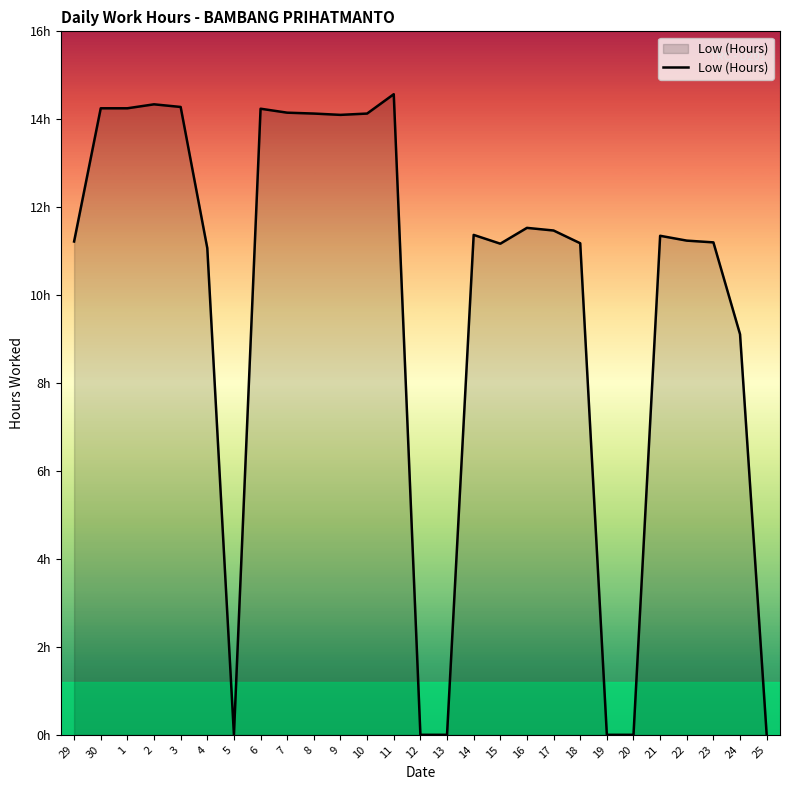

How many points are lower than both their immediate neighbors (excluding endpoints)?

3